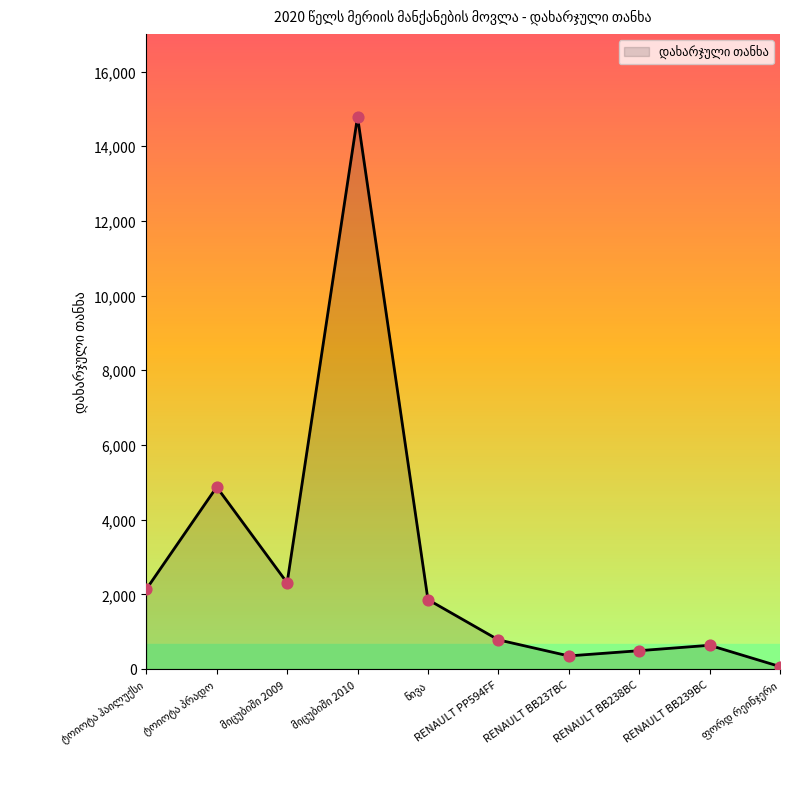

Approximately how many times larger is the value at RENAULT BB237BC compared to RENAULT BB238BC?

0.7